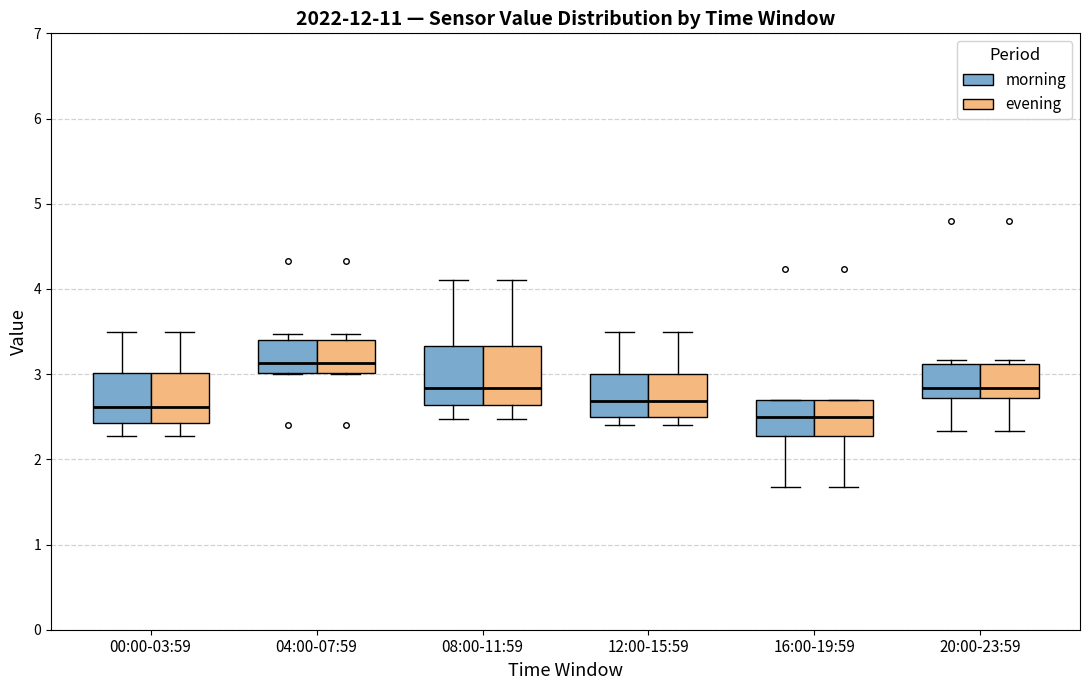

Reading left to right, read every box against the y-axis: the position of its median line, the range the box covers, and the ends of its whiskers. The values are not printed on the chart, so give them approximately, as read against the axis.

00:00-03:59 (morning): median 2.6, box 2.4 to 3.0, whiskers 2.3 to 3.5
00:00-03:59 (evening): median 2.6, box 2.4 to 3.0, whiskers 2.3 to 3.5
04:00-07:59 (morning): median 3.1, box 3.0 to 3.4, whiskers 3.0 to 3.5
04:00-07:59 (evening): median 3.1, box 3.0 to 3.4, whiskers 3.0 to 3.5
08:00-11:59 (morning): median 2.8, box 2.6 to 3.3, whiskers 2.5 to 4.1
08:00-11:59 (evening): median 2.8, box 2.6 to 3.3, whiskers 2.5 to 4.1
12:00-15:59 (morning): median 2.7, box 2.5 to 3.0, whiskers 2.4 to 3.5
12:00-15:59 (evening): median 2.7, box 2.5 to 3.0, whiskers 2.4 to 3.5
16:00-19:59 (morning): median 2.5, box 2.3 to 2.7, whiskers 1.7 to 2.7
16:00-19:59 (evening): median 2.5, box 2.3 to 2.7, whiskers 1.7 to 2.7
20:00-23:59 (morning): median 2.8, box 2.7 to 3.1, whiskers 2.3 to 3.2
20:00-23:59 (evening): median 2.8, box 2.7 to 3.1, whiskers 2.3 to 3.2